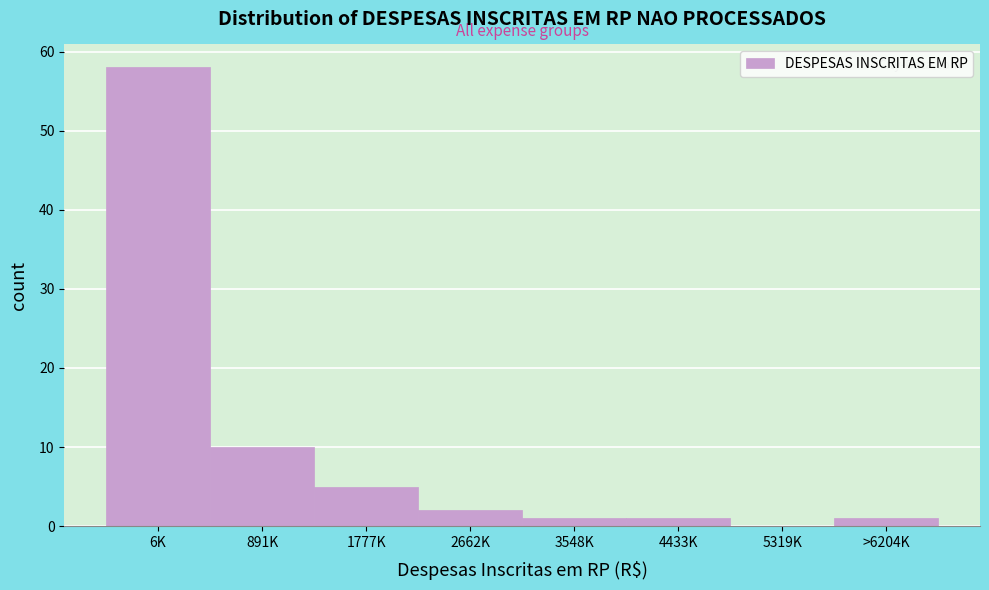

Reading left to right, transcribe all the data shown in this chart.

6K=58	891K=10	1777K=5	2662K=2	3548K=1	4433K=1	5319K=0	>6204K=1